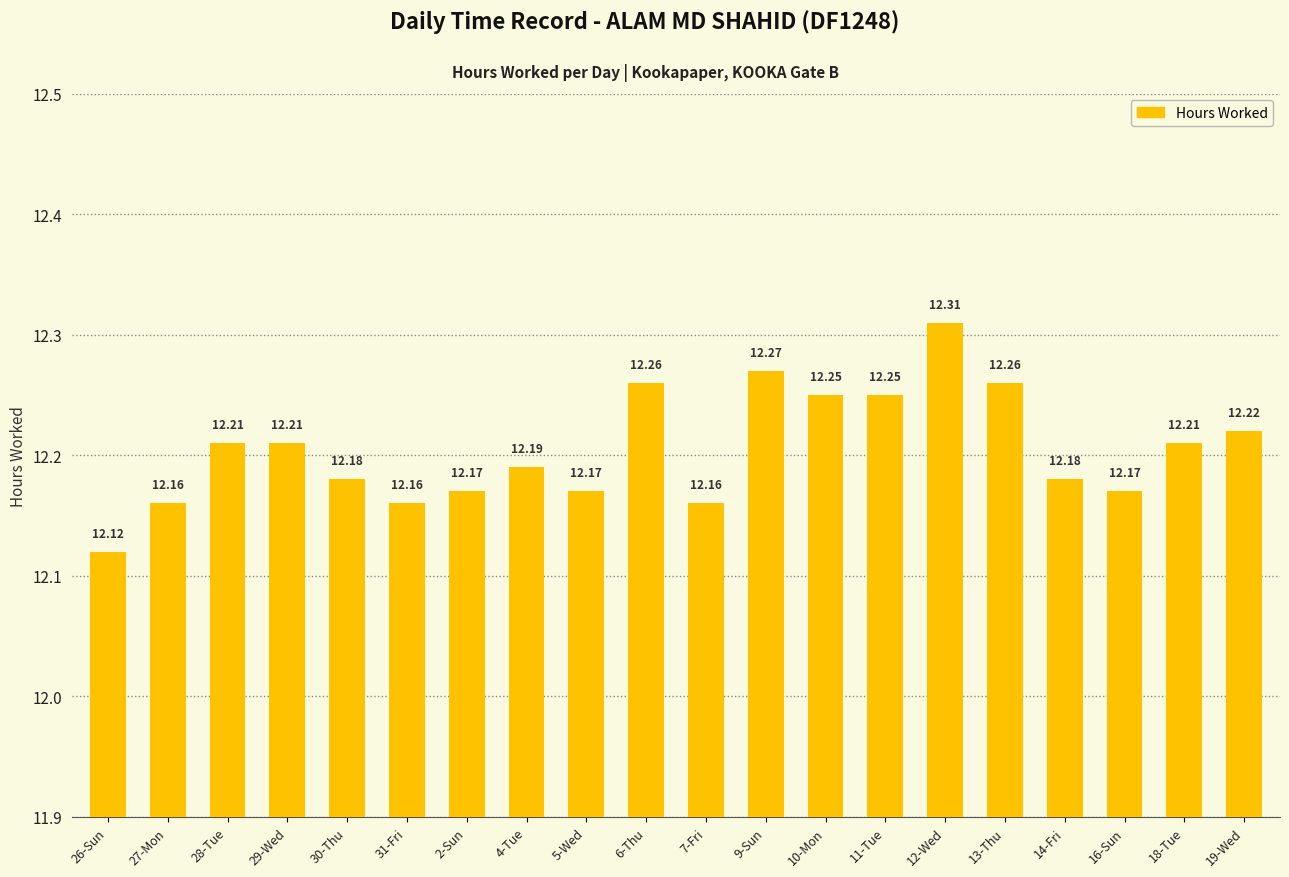

What is the label of the 6th bar from the left?

31-Fri